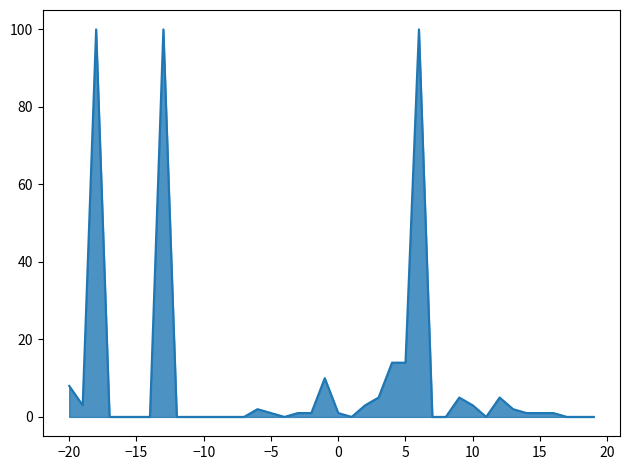

True or false: there are more than 1 points higher than both neighbors.

True